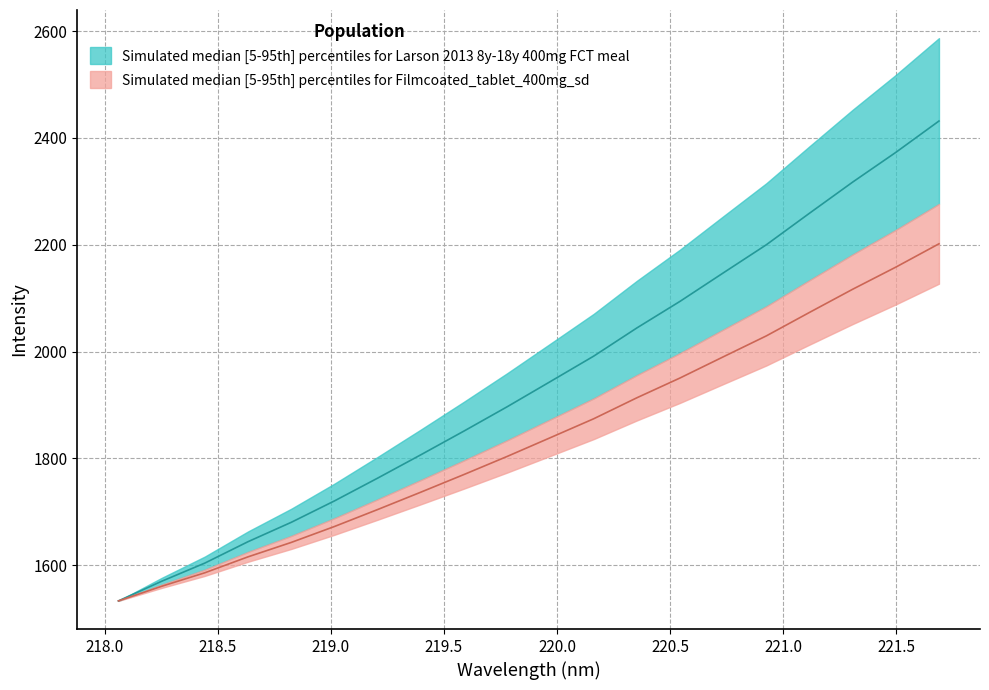

What is the label of the 18th point from the right?

218.5